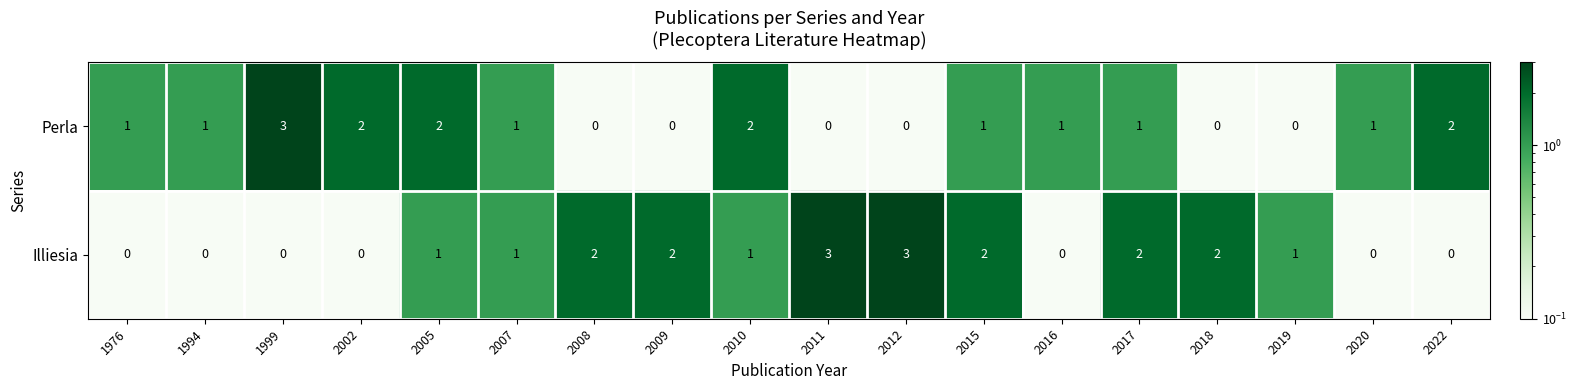

What is the sum of all Perla values?

18